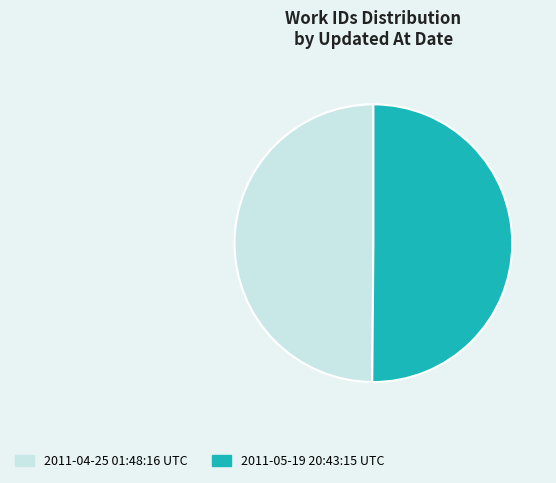

True or false: 2011-05-19 20:43:15 UTC accounts for 50% of the total.

True